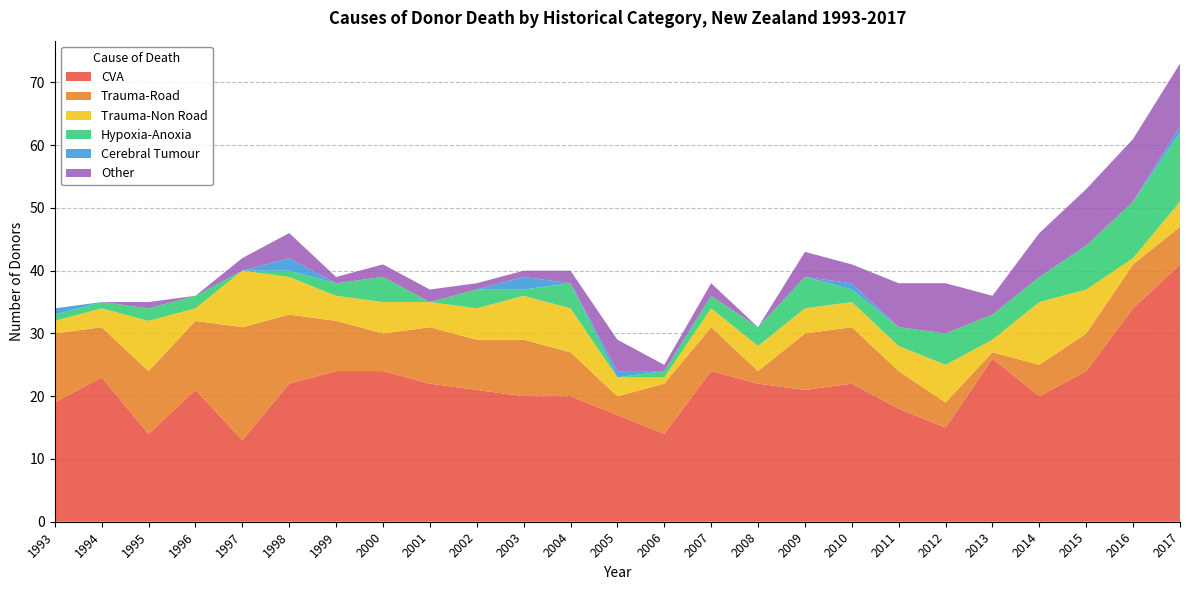

Reading right to left, what are all the values shown in this chart?

CVA: 41	34	24	20	26	15	18	22	21	22	24	14	17	20	20	21	22	24	24	22	13	21	14	23	19
Trauma-Road: 6	7	6	5	1	4	6	9	9	2	7	8	3	7	9	8	9	6	8	11	18	11	10	8	11
Trauma-Non Road: 4	1	7	10	2	6	4	4	4	4	3	1	3	7	7	5	4	5	4	6	9	2	8	3	2
Hypoxia-Anoxia: 11	9	7	4	4	5	3	2	5	3	2	1	0	4	1	3	0	4	2	1	0	2	2	1	1
Cerebral Tumour: 1	0	0	0	0	0	0	1	0	0	0	0	1	0	2	0	0	0	0	2	0	0	0	0	1
Other: 10	10	9	7	3	8	7	3	4	0	2	1	5	2	1	1	2	2	1	4	2	0	1	0	0